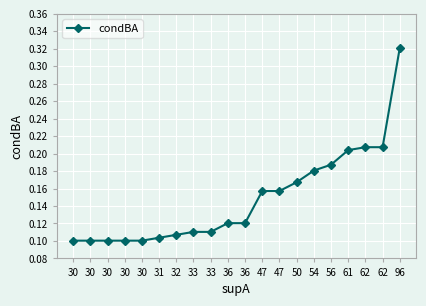

Reading left to right, list all the values displayed in this chart.

0.1	0.1	0.1	0.1	0.1	0.1	0.1	0.1	0.1	0.1	0.1	0.2	0.2	0.2	0.2	0.2	0.2	0.2	0.2	0.3